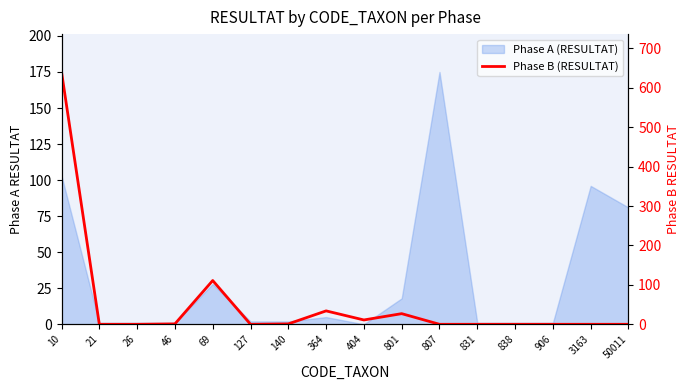

At which category does the data reach its first local peak?

69